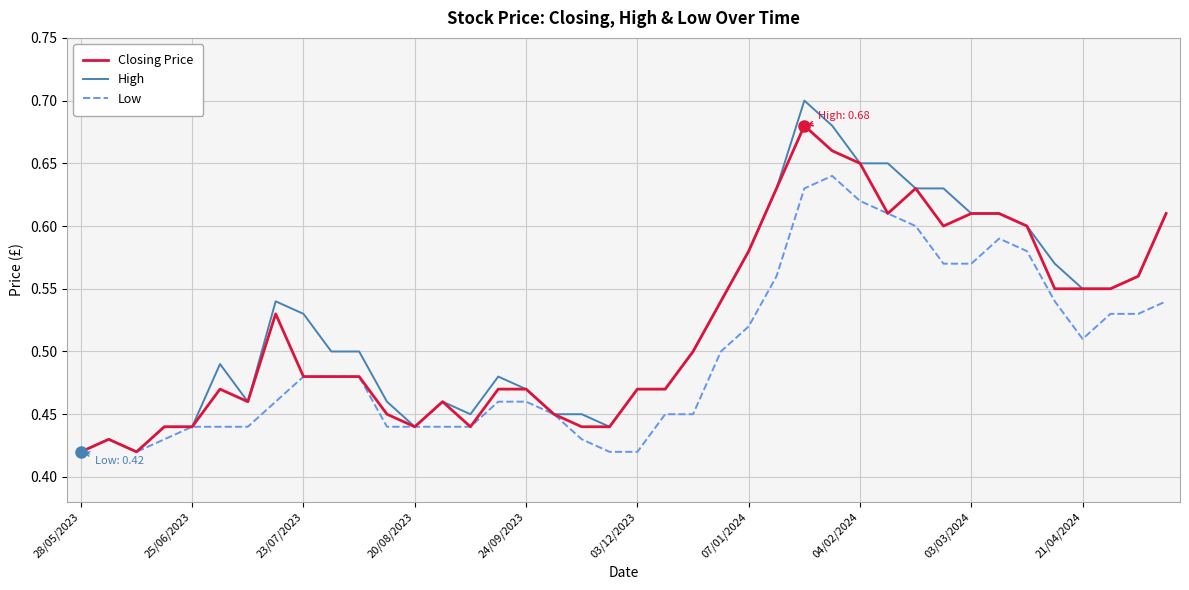

Rank the series by their maximum value, from lowest to highest.

Low, Closing Price, High